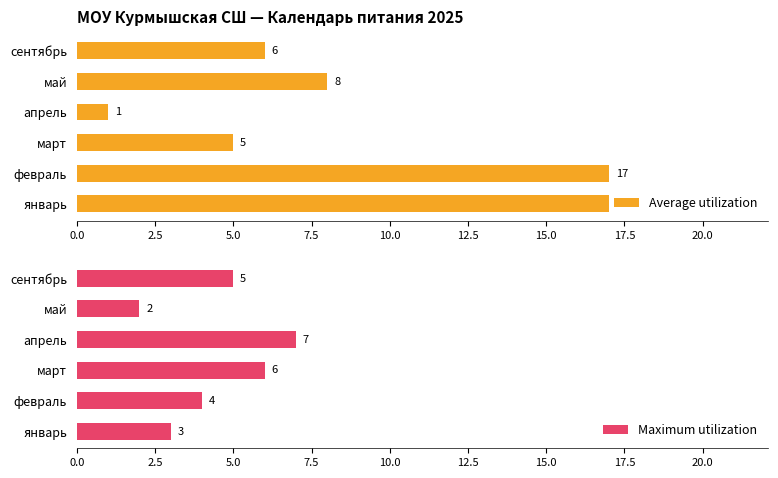

The Average utilization series shows 17 at февраль. True or false?

True